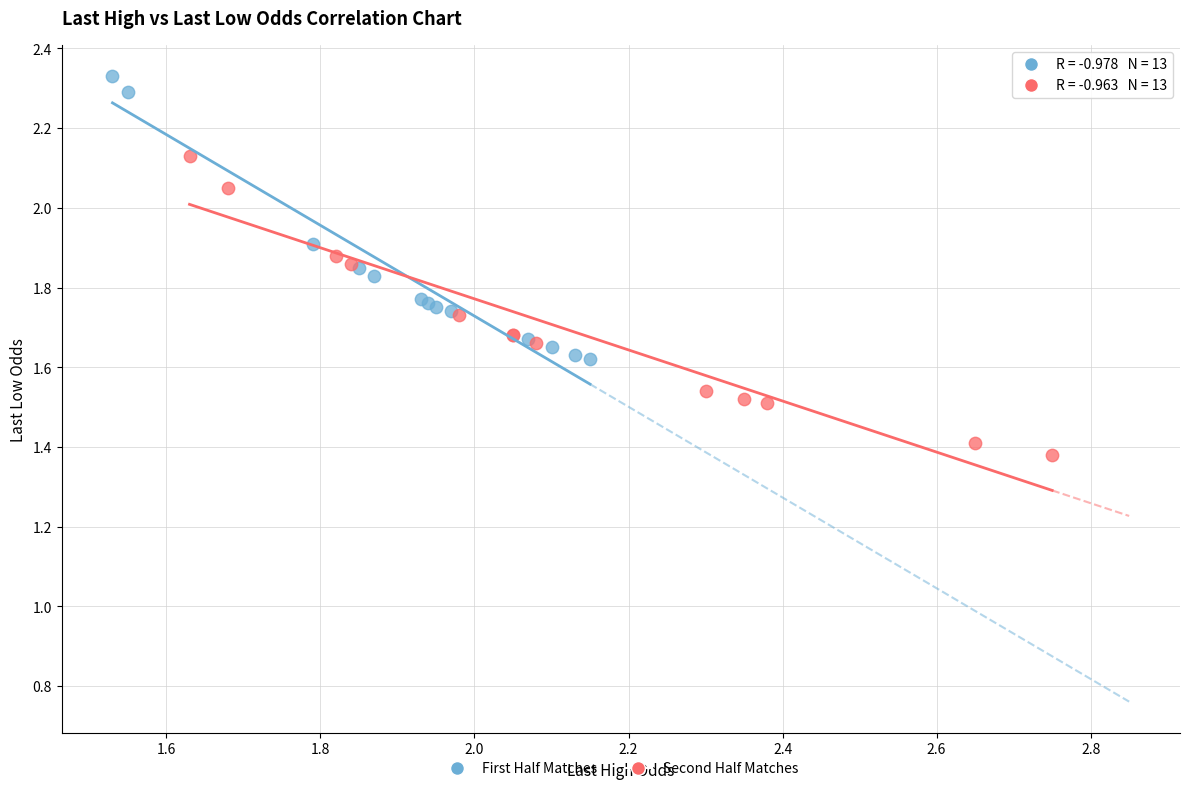

What are all the series names shown in the legend?

First Half Matches, Second Half Matches